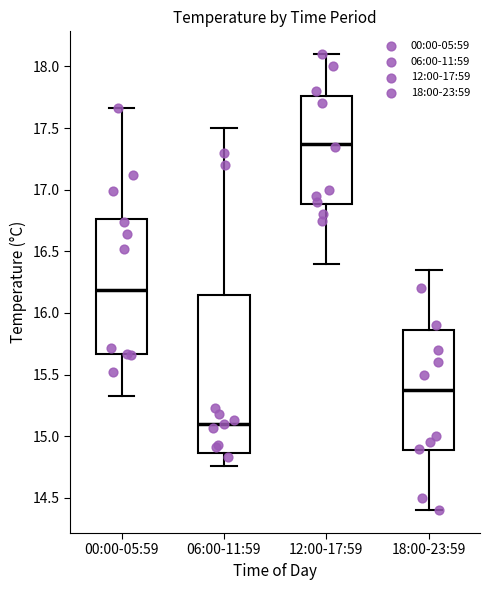

Which box is the tallest, from its lower edge to its upper edge?

06:00-11:59